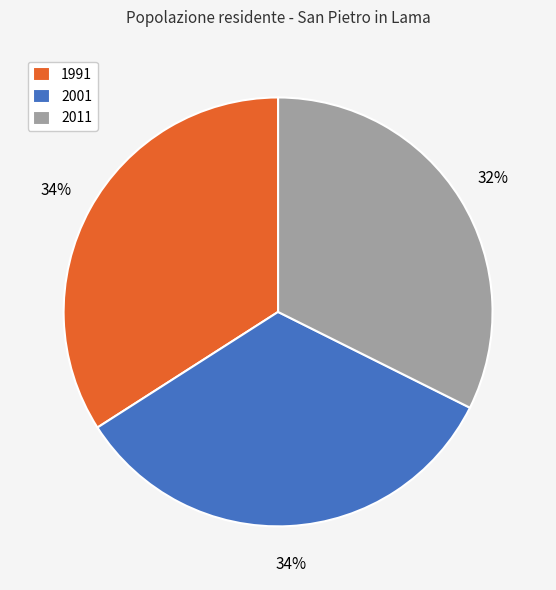

True or false: 1991 accounts for 22% of the total.

False